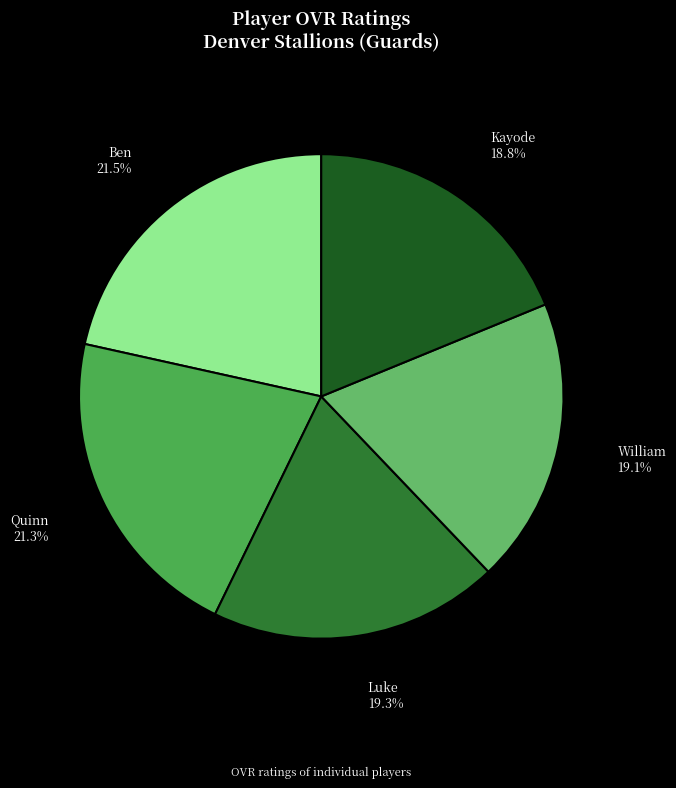

Which has a higher value, Quinn or Luke?

Quinn